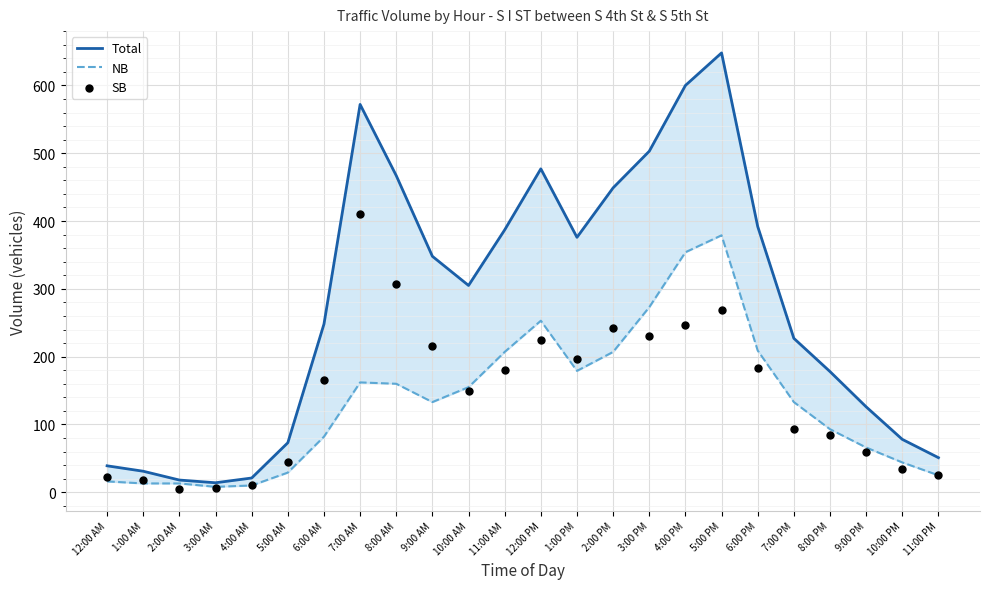

At how many categories does at least one series exceed 352?

10